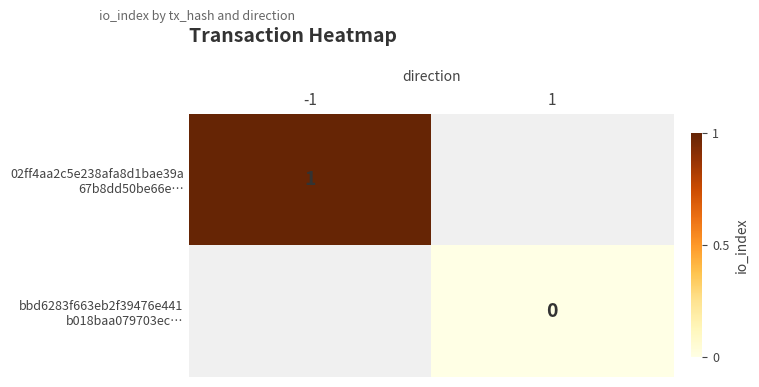

Which series has the widest spread of values?

02ff4aa2c5e238afa8d1bae39a 67b8dd50be66e…